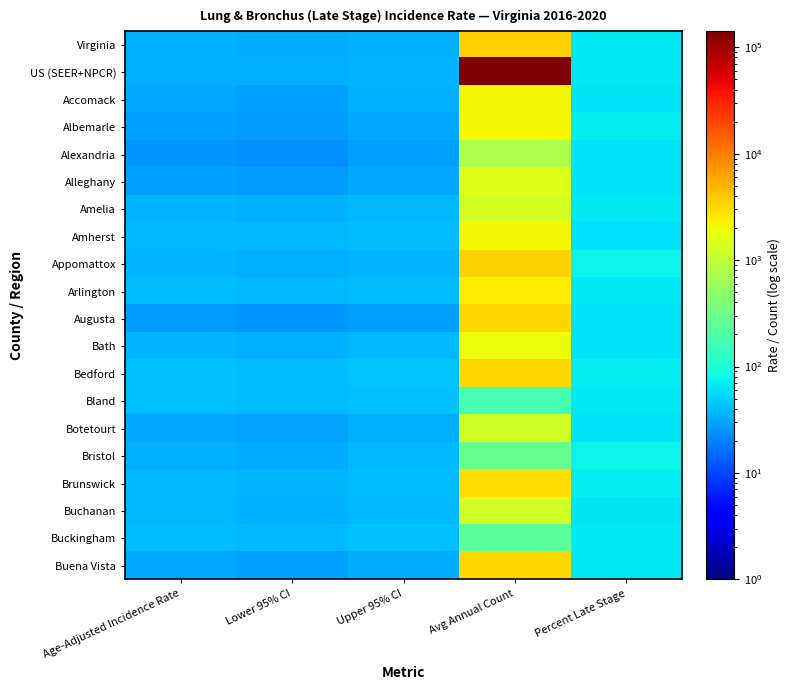

What is the total value across all series at Avg Annual Count?

178378.7